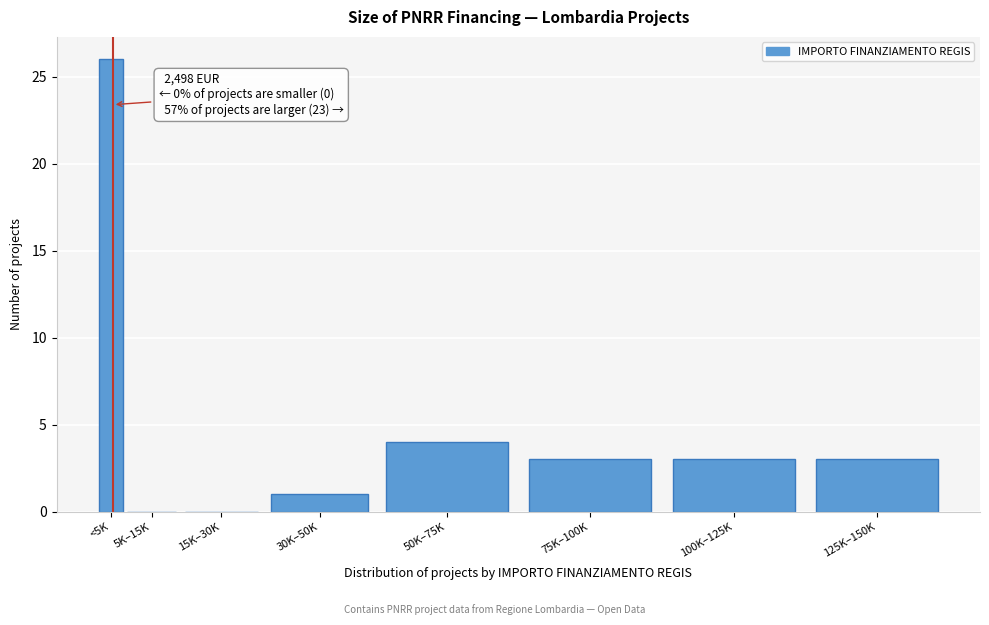

Reading left to right, transcribe all the data shown in this chart.

<5K=26	5K–15K=0	15K–30K=0	30K–50K=1	50K–75K=4	75K–100K=3	100K–125K=3	125K–150K=3